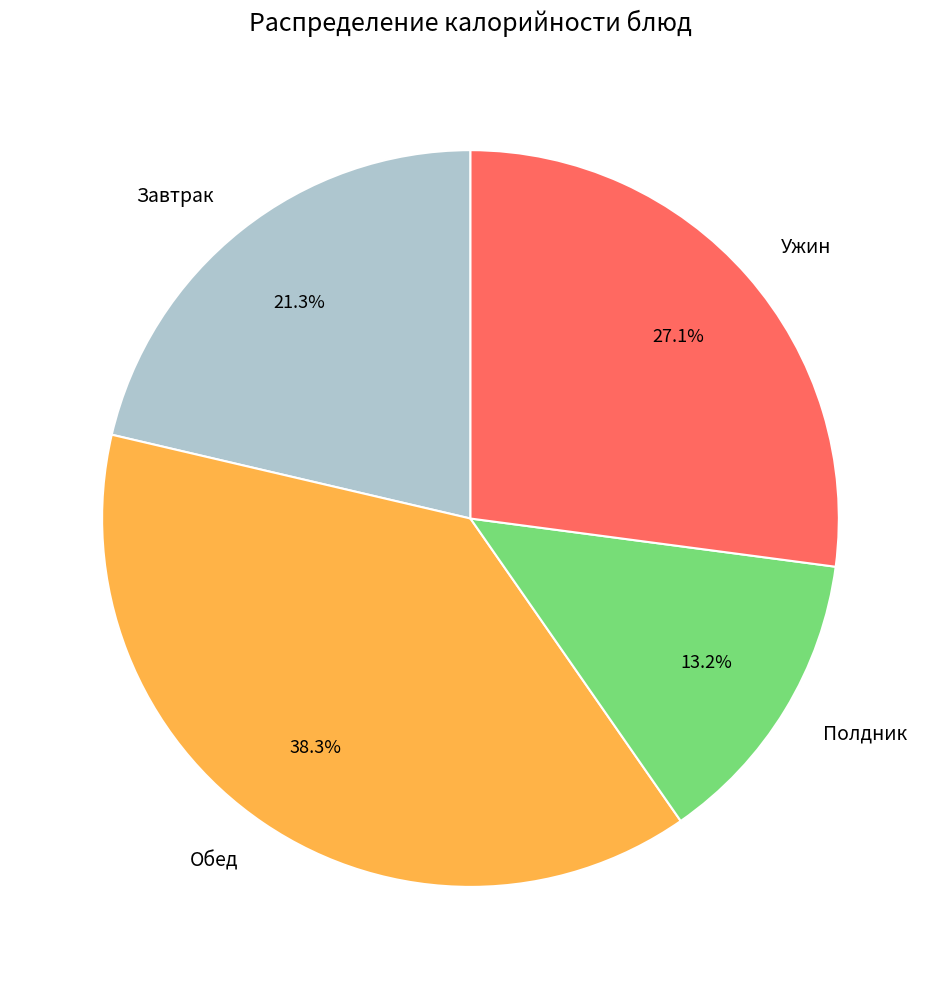

What is the ratio of the value at Полдник to the value at Обед?

0.3